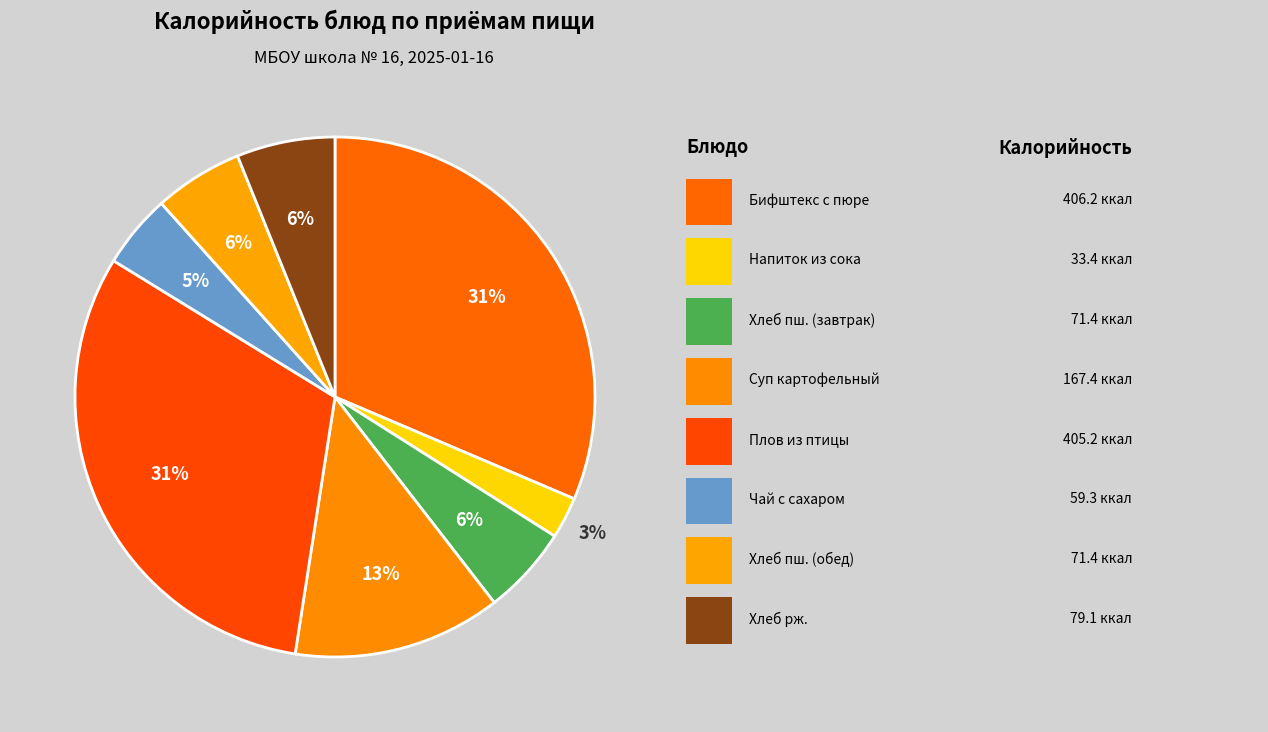

How many segments does this pie chart have?

8